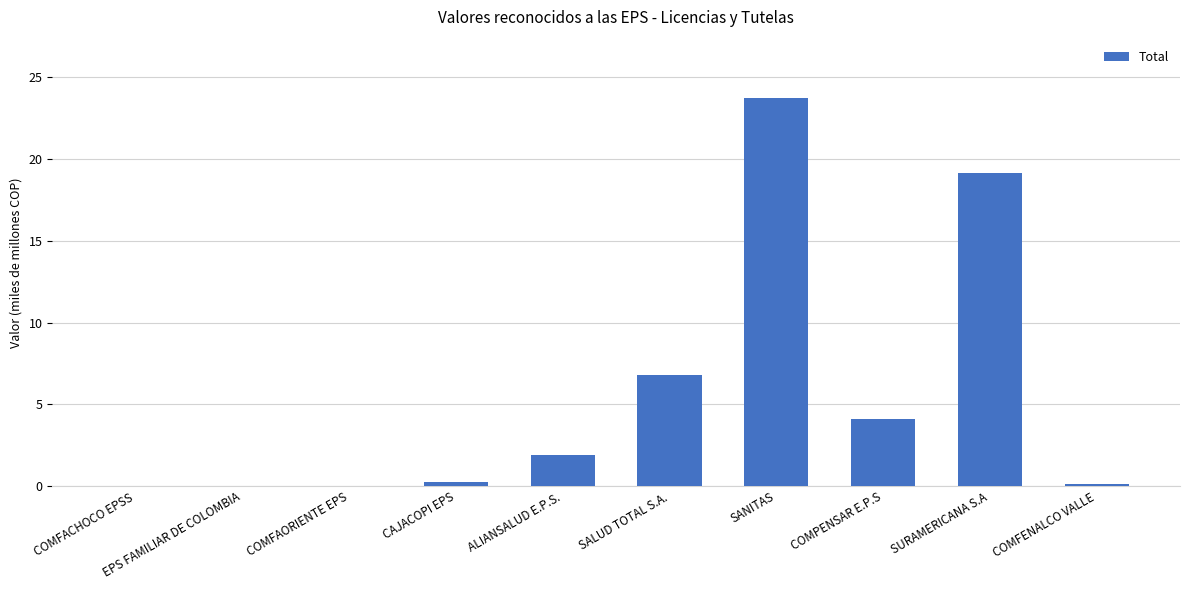

Which label corresponds to the largest value in the chart?

SANITAS